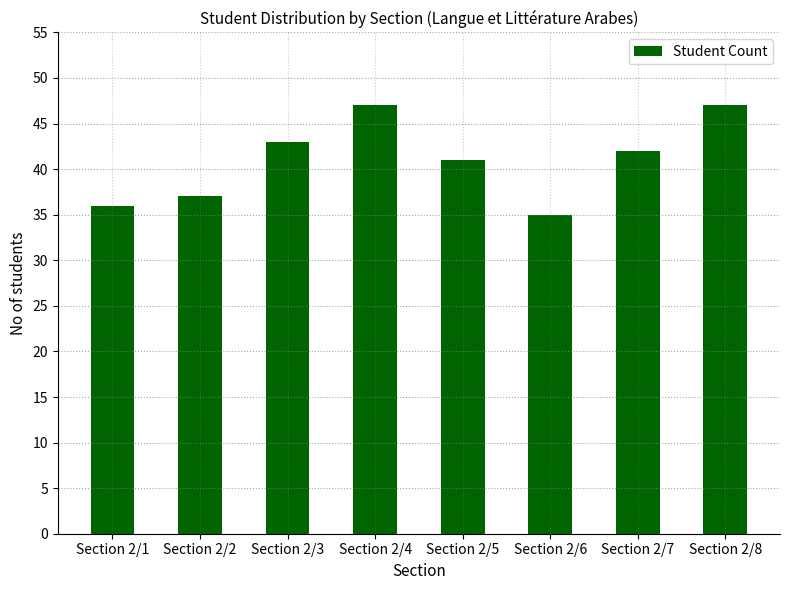

What is the change in value from Section 2/2 to Section 2/5?

+4